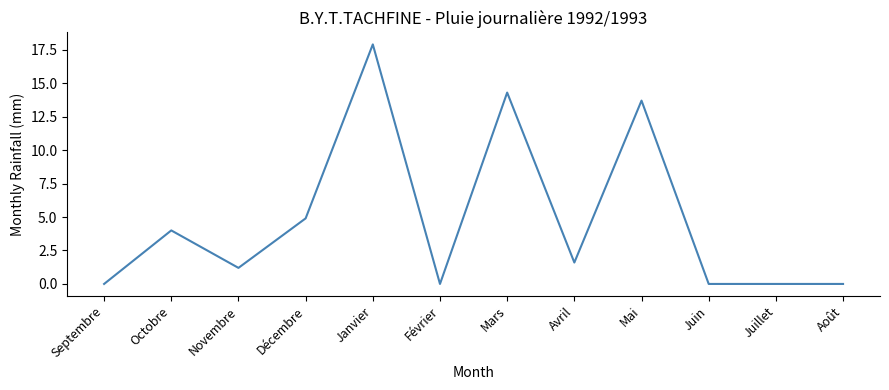

What is the change in value from Décembre to Février?

-4.9